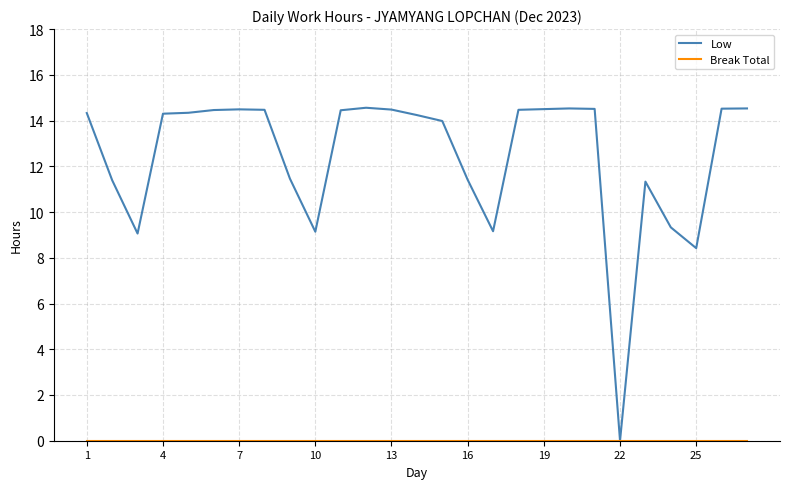

Which series has the largest range (max minus min)?

Low